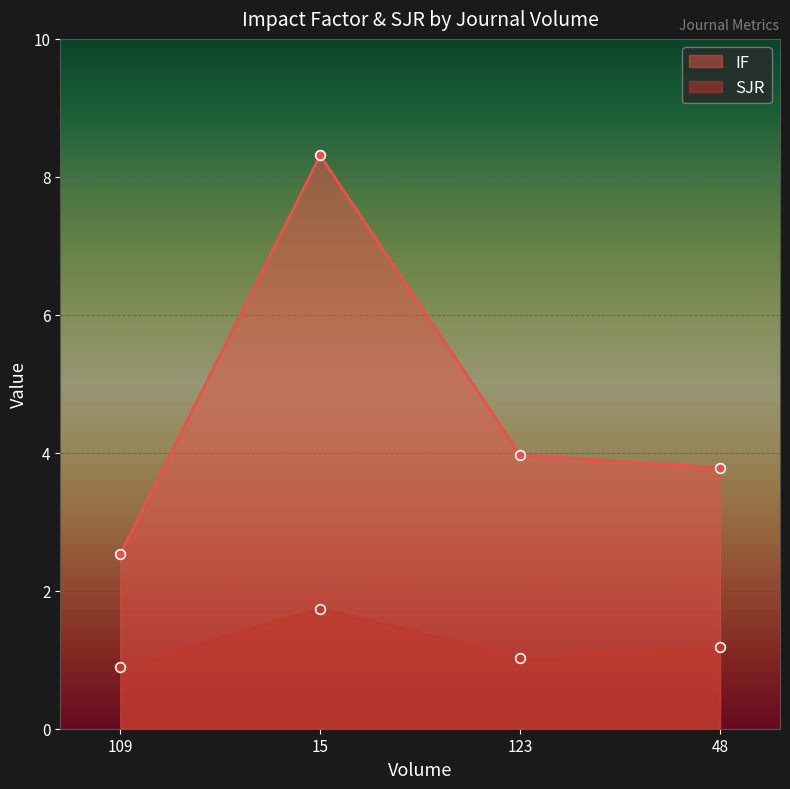

What is the label of the 2nd point from the right?

123